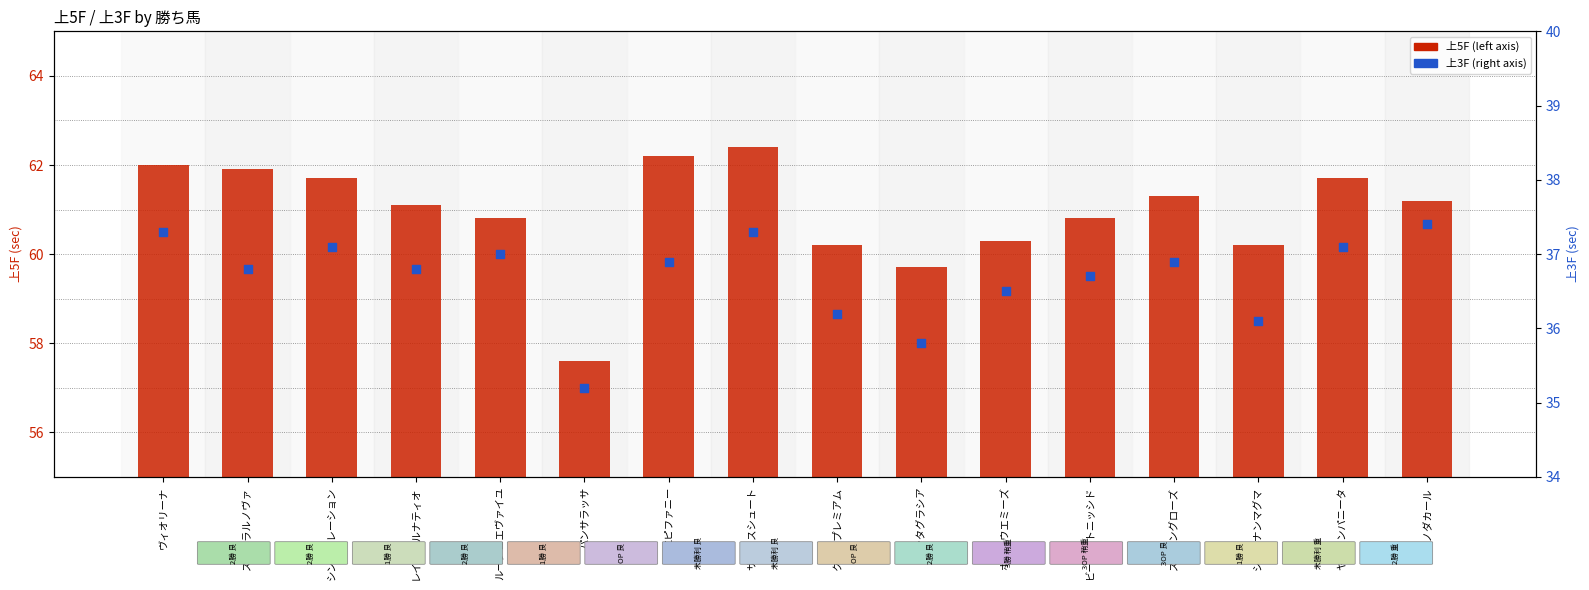

Which series reaches the minimum Y coordinate?

上3F